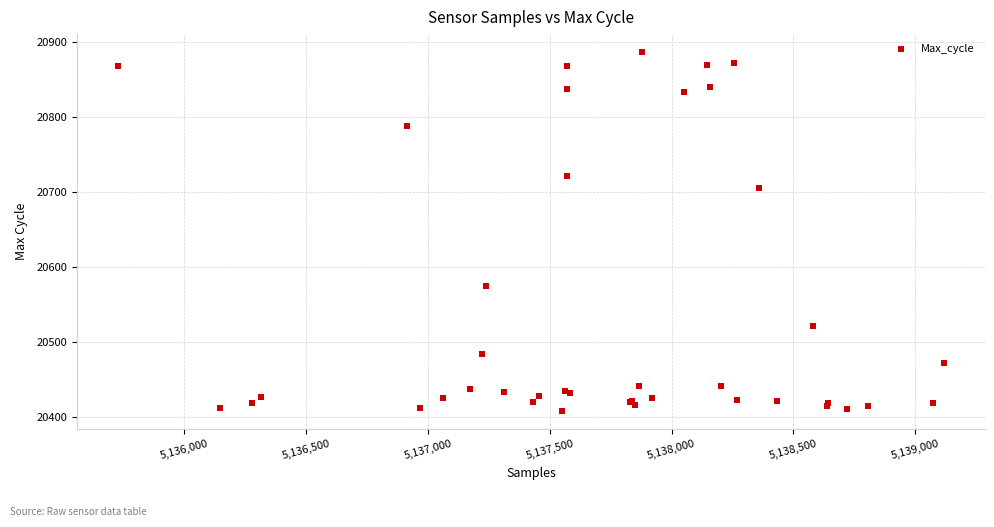

What Y value in the scatter plot is closest to 20647?

20705